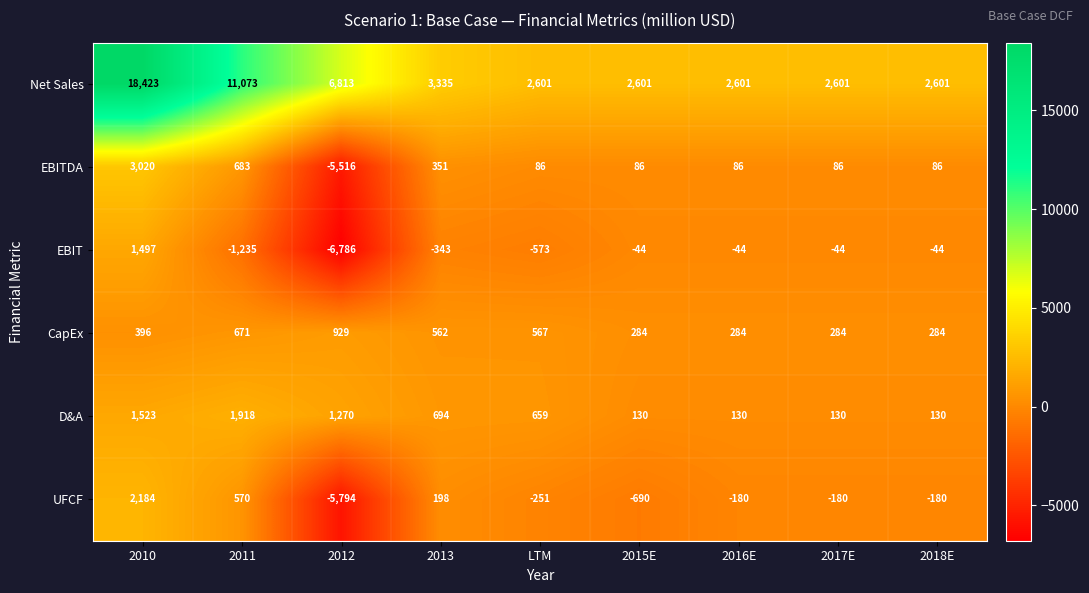

What is the minimum value for D&A?

130